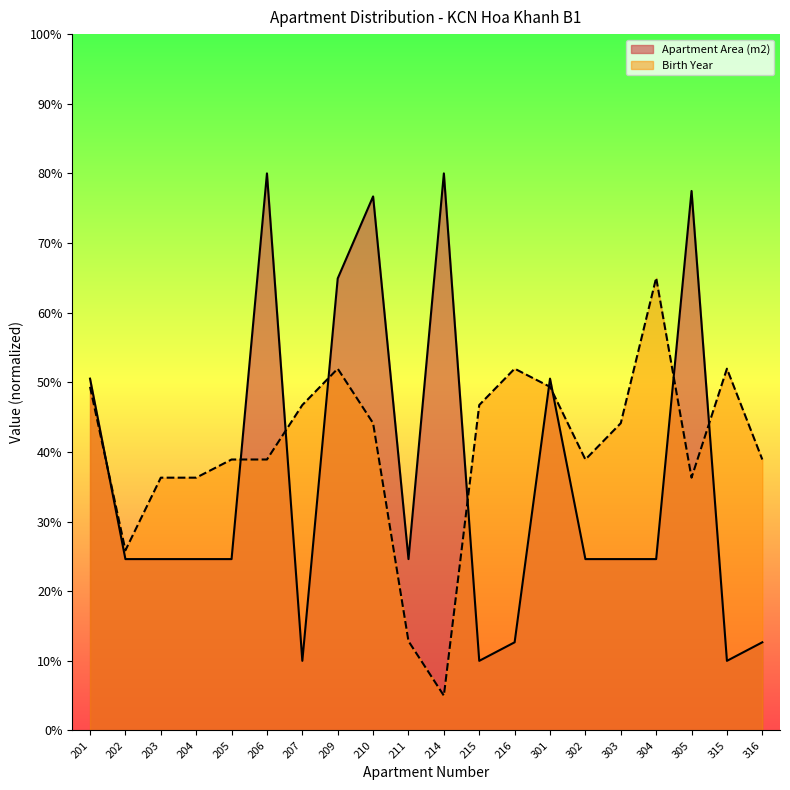

Which series changed the most between 206 and 207?

Apartment Area (m2)